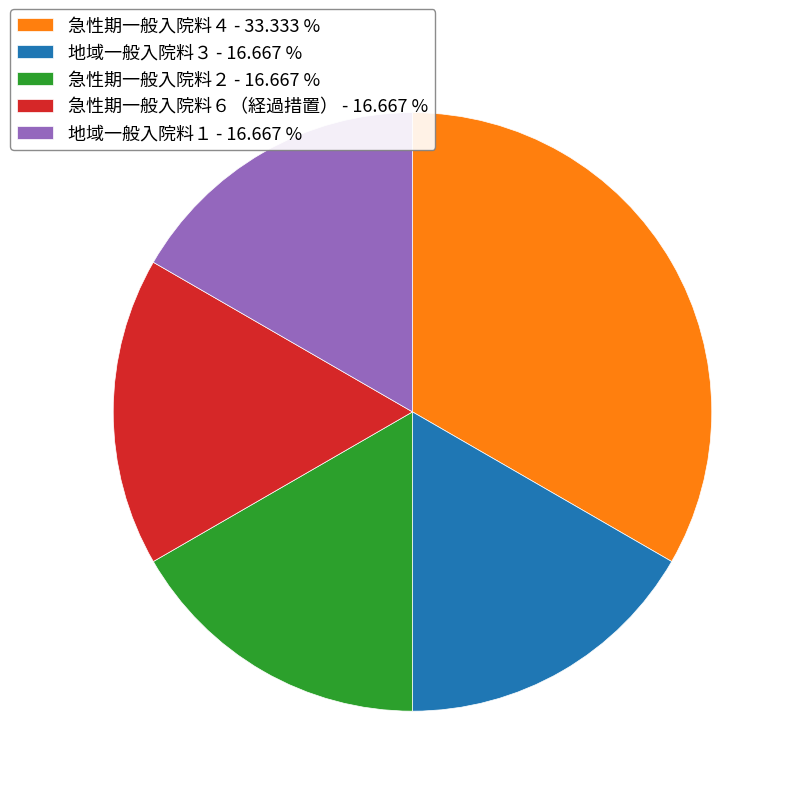

What is the ratio of the value at 地域一般入院料３ - 16.667 % to the value at 急性期一般入院料６（経過措置） - 16.667 %?

1.0